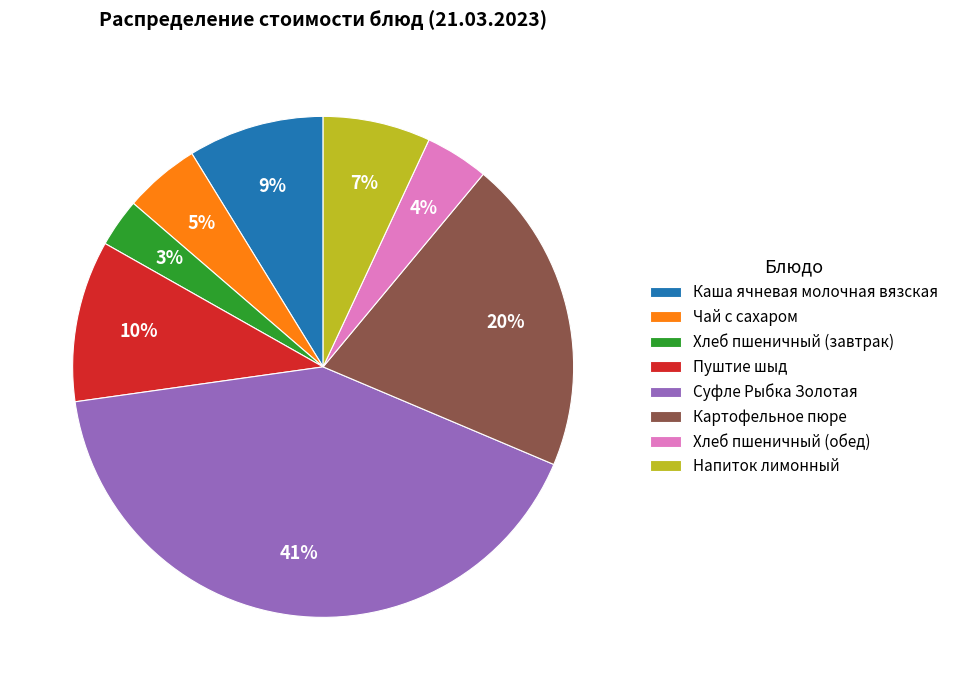

Rank the categories by value from lowest to highest.

Хлеб пшеничный (завтрак), Хлеб пшеничный (обед), Чай с сахаром, Напиток лимонный, Каша ячневая молочная вязская, Пуштие шыд, Картофельное пюре, Суфле Рыбка Золотая